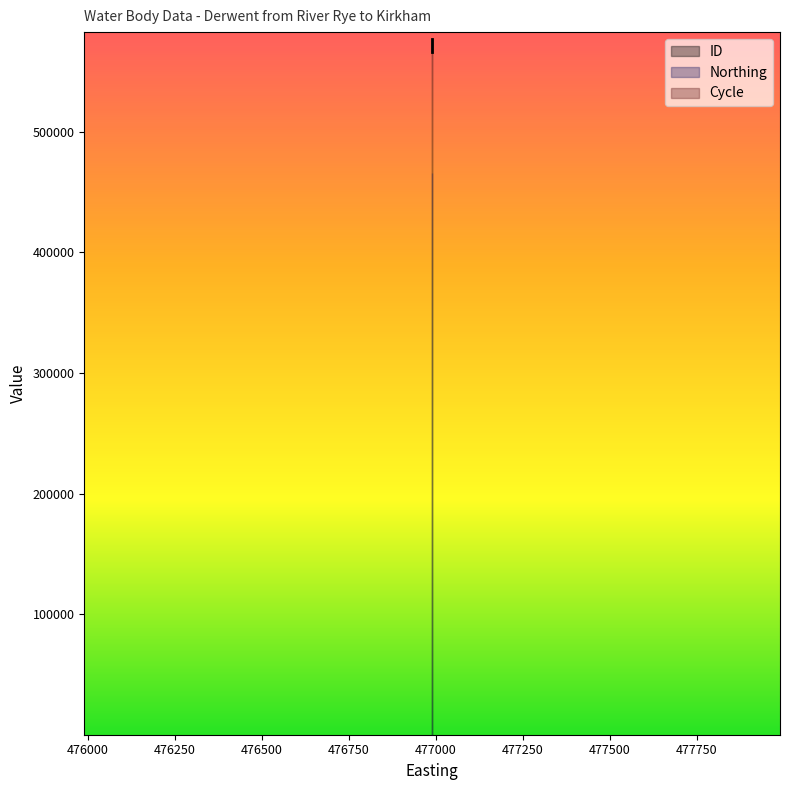

At how many categories does at least one series exceed 165290?

4